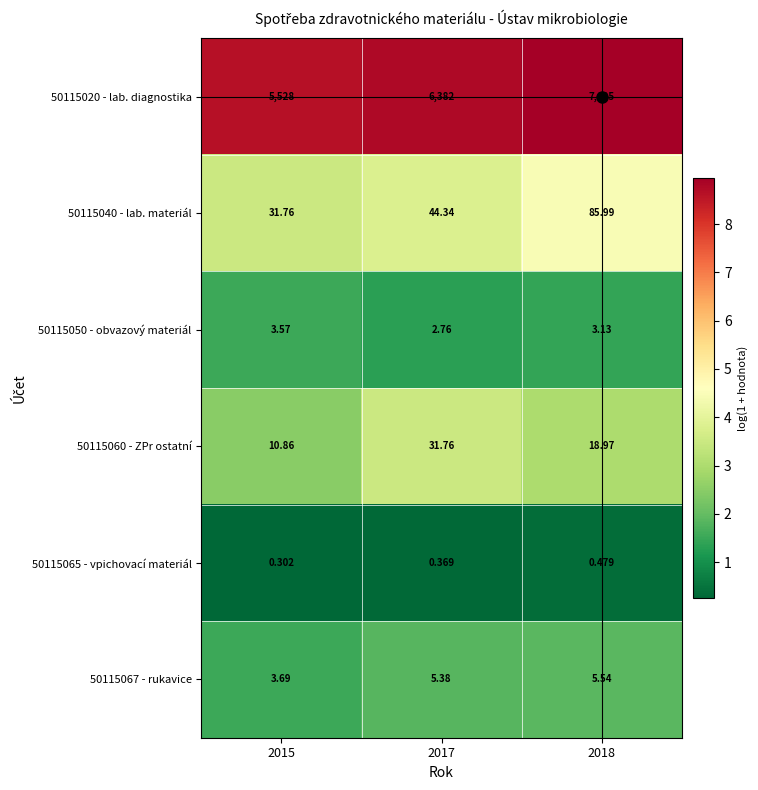

Is the value of 50115067 - rukavice at 2015 greater than the value of 50115065 - vpichovací materiál at 2017?

Yes